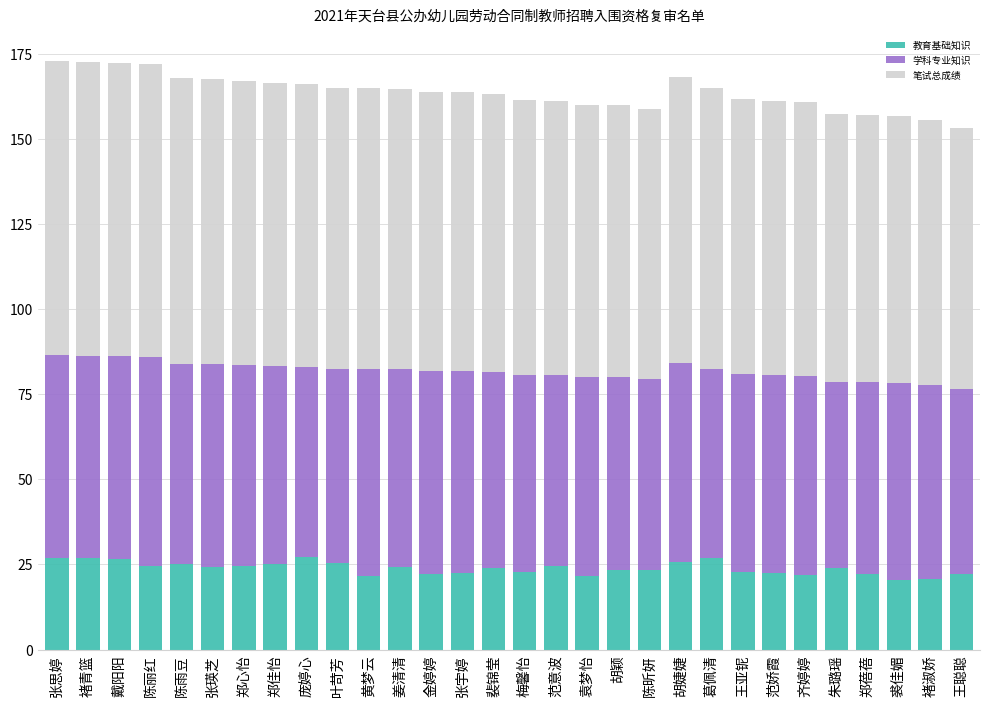

The 教育基础知识 series shows 44.8 at 叶苛芳. True or false?

False